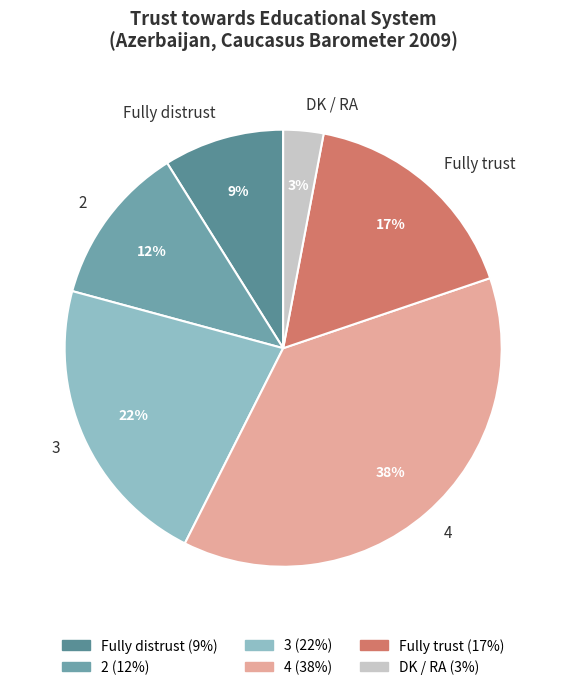

Is the sum of Fully distrust and Fully trust greater than half?

No